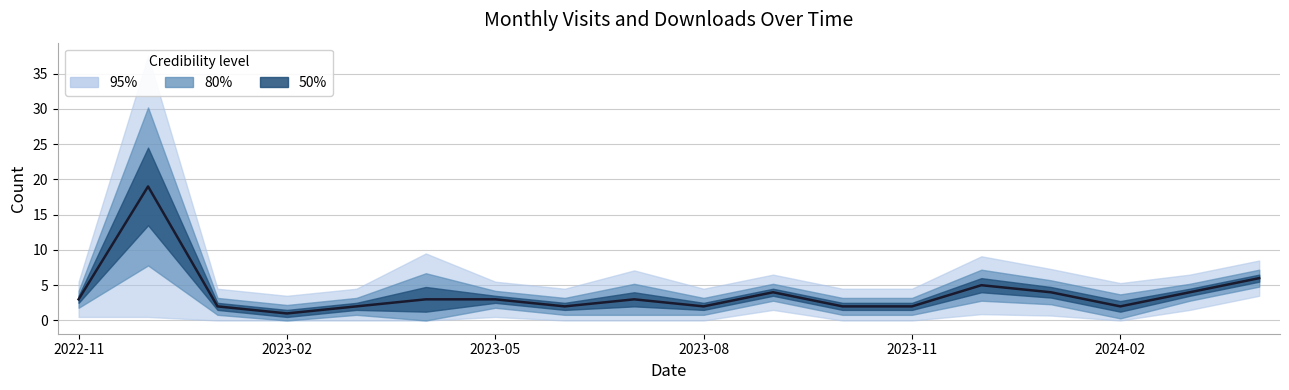

At which category does the chart reach its minimum across all series?

2023-02